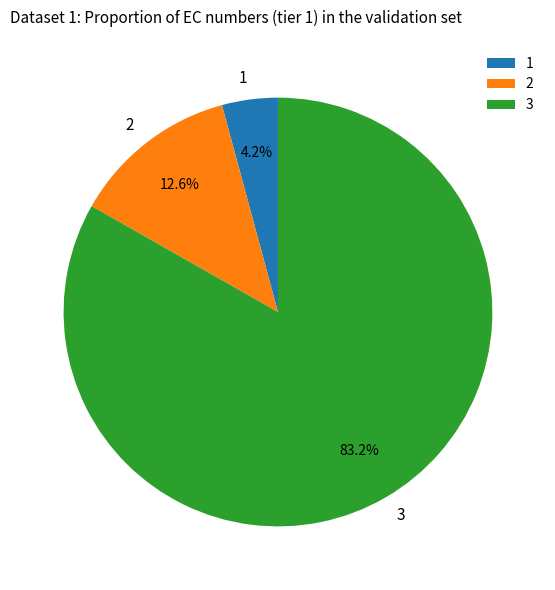

What is the largest slice in the pie chart?

3